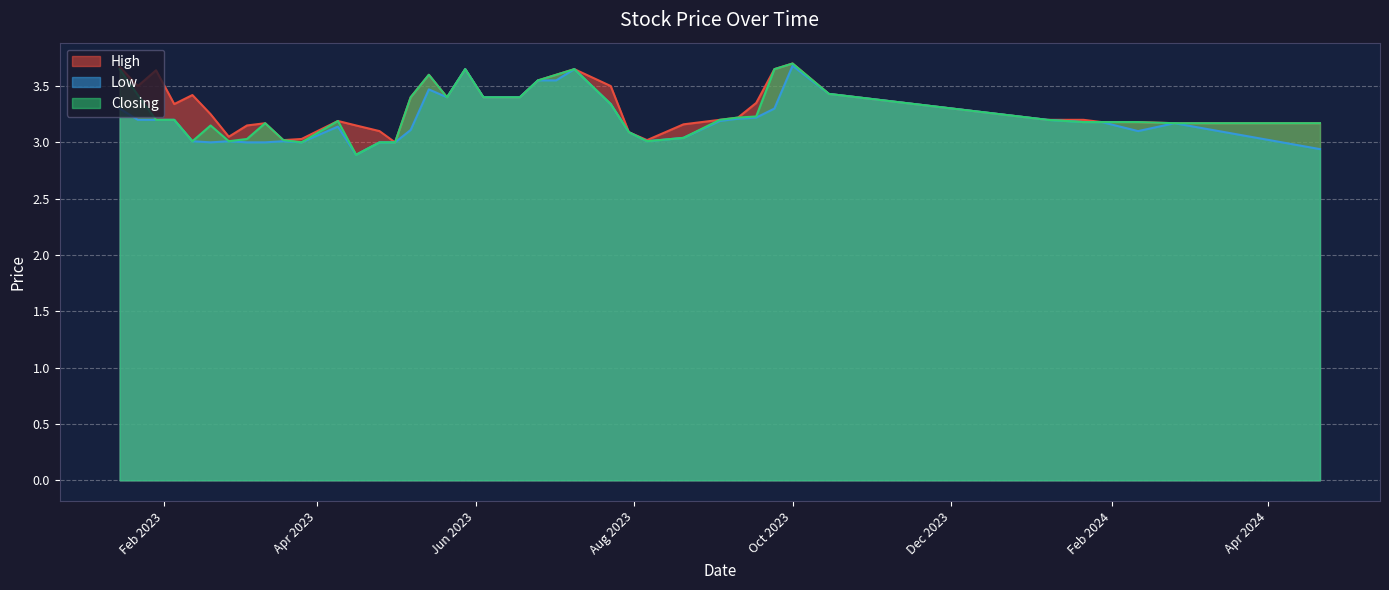

Is it true that High equals 4.9 at 21/01/2024?

False